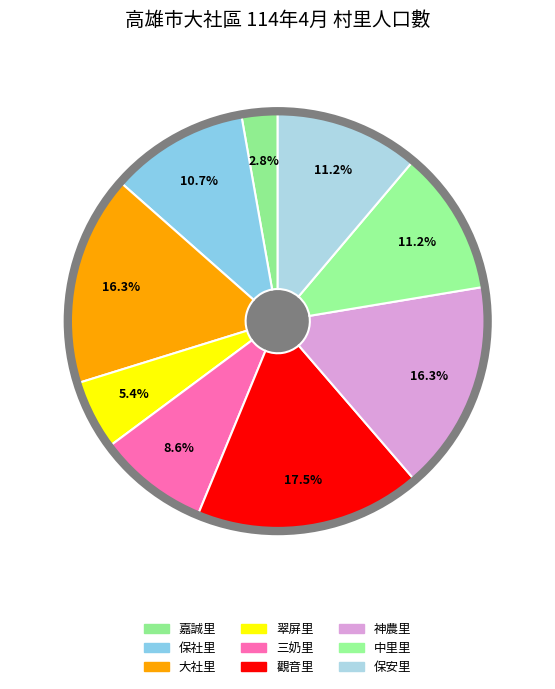

Which has a higher value, 保安里 or 保社里?

保安里